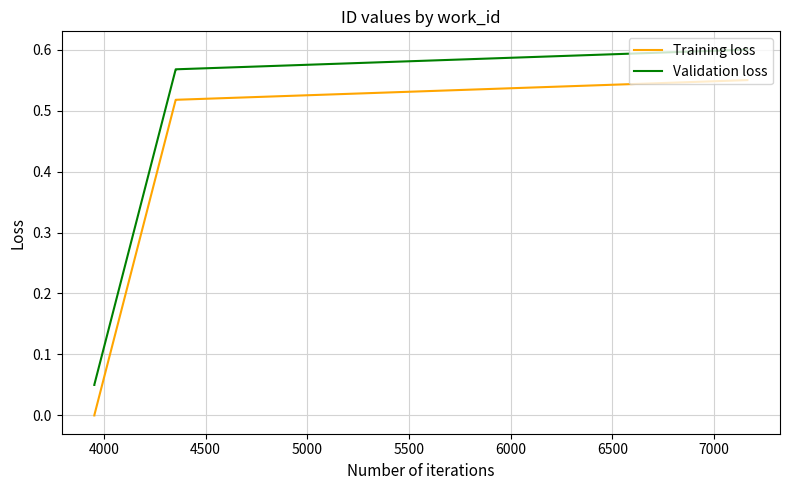

How many lines are shown in the chart?

2